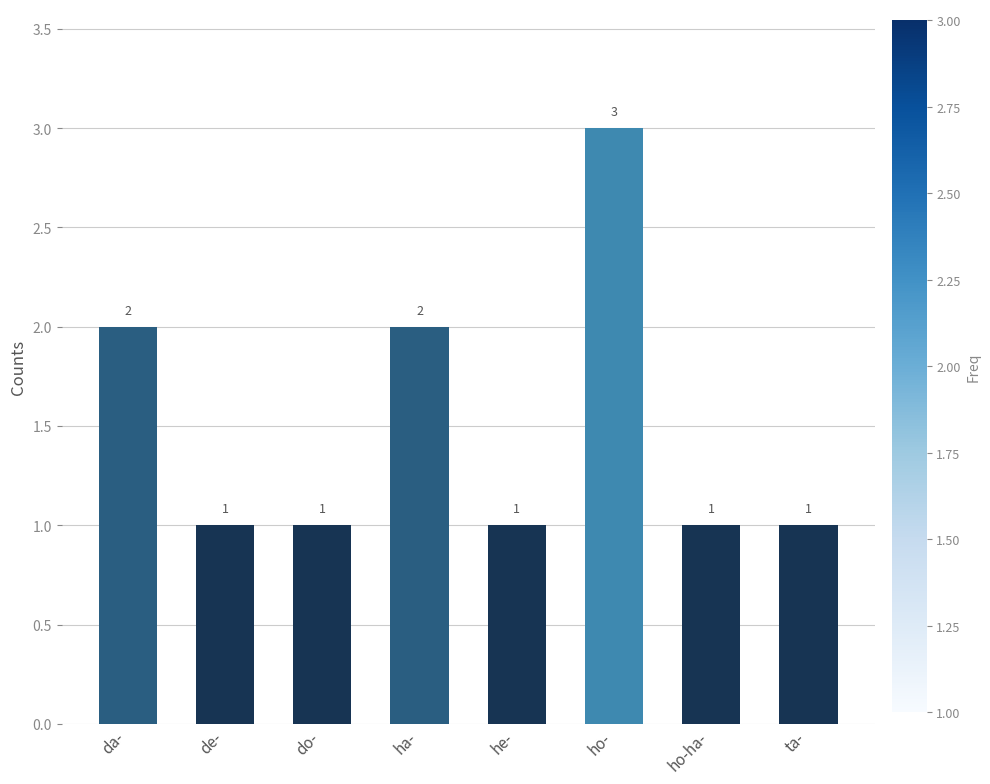

What is the sum of the values at ha- and ta-?

3